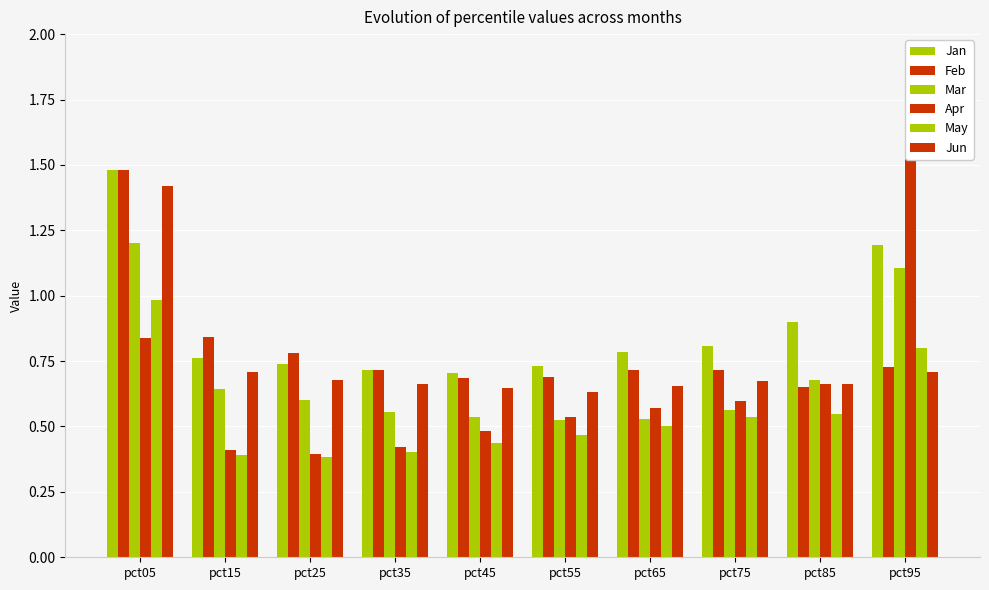

What is the maximum value for Jan?

1.5